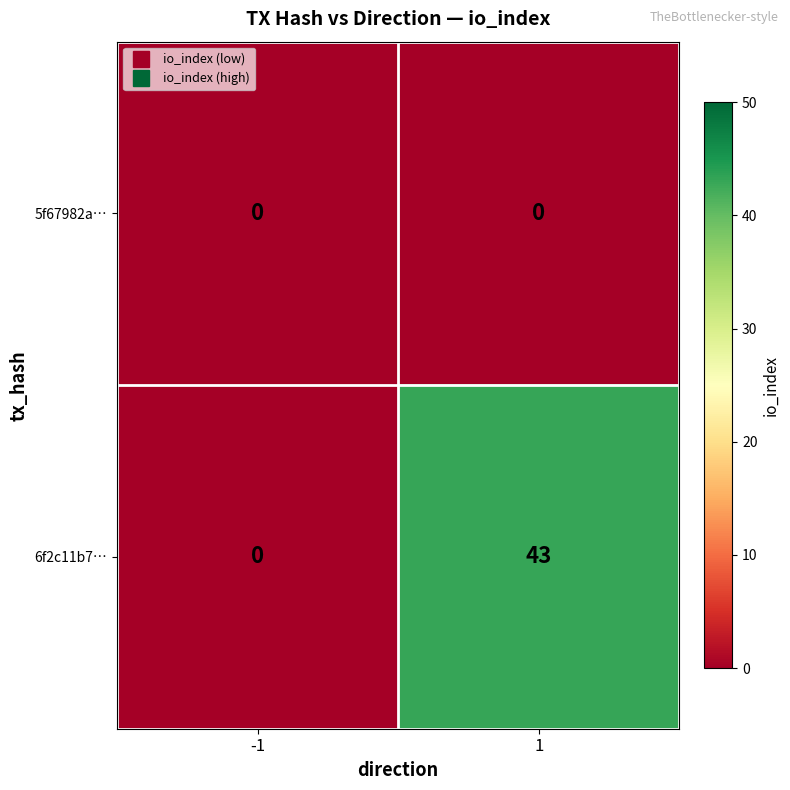

Which series has the largest total across all categories?

6f2c11b7…